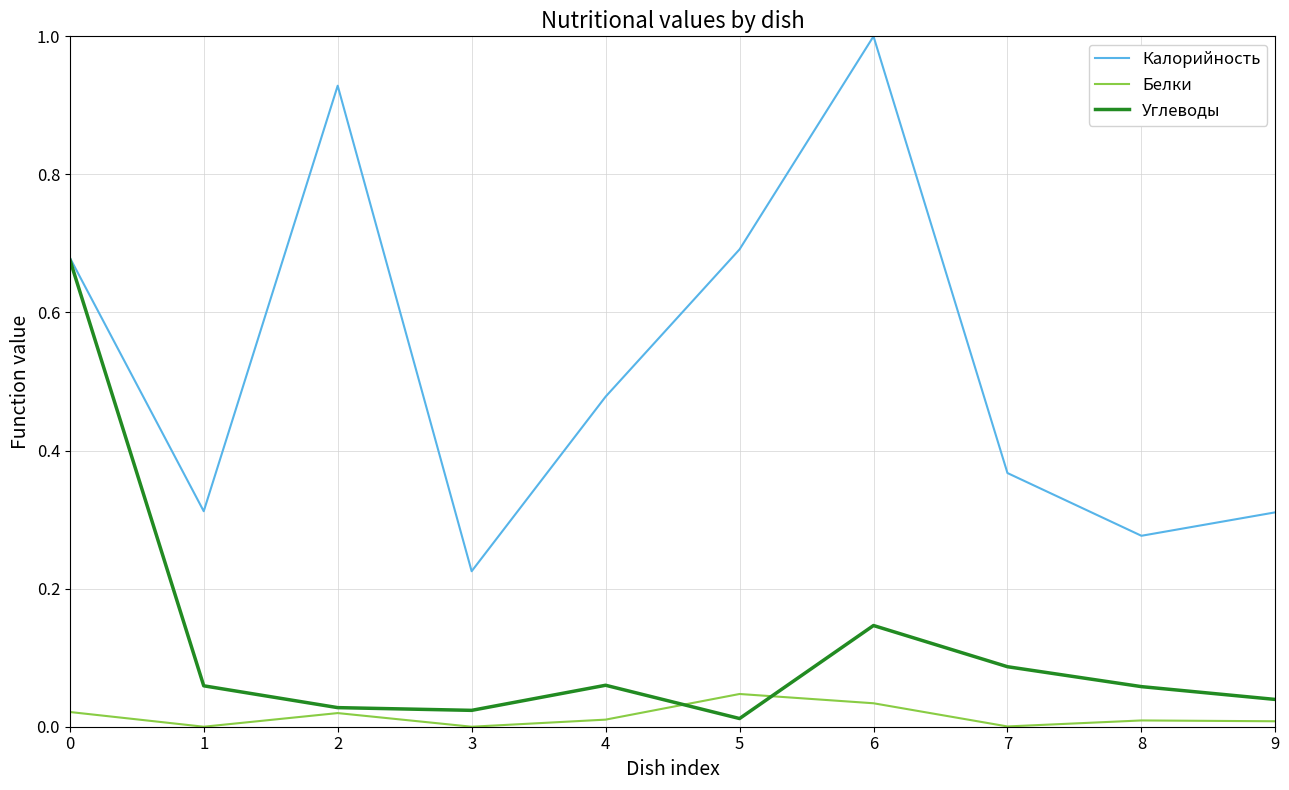

How many categories are shown in the chart?

10